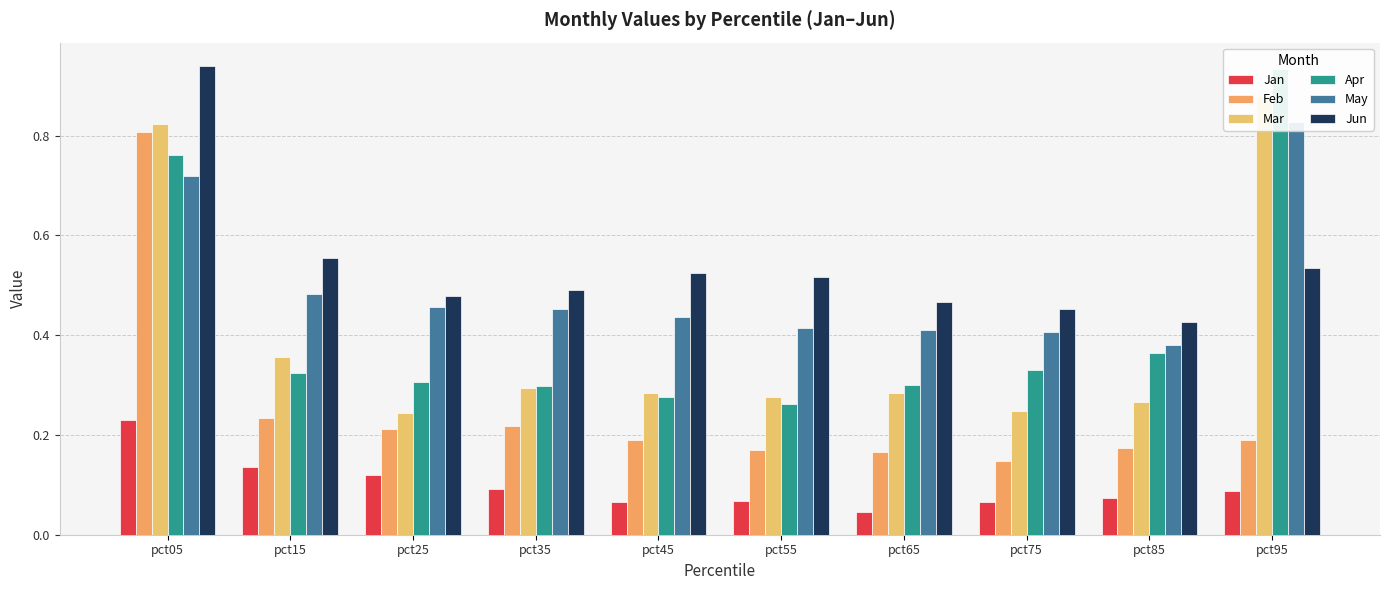

Count the number of categories in the chart.

10